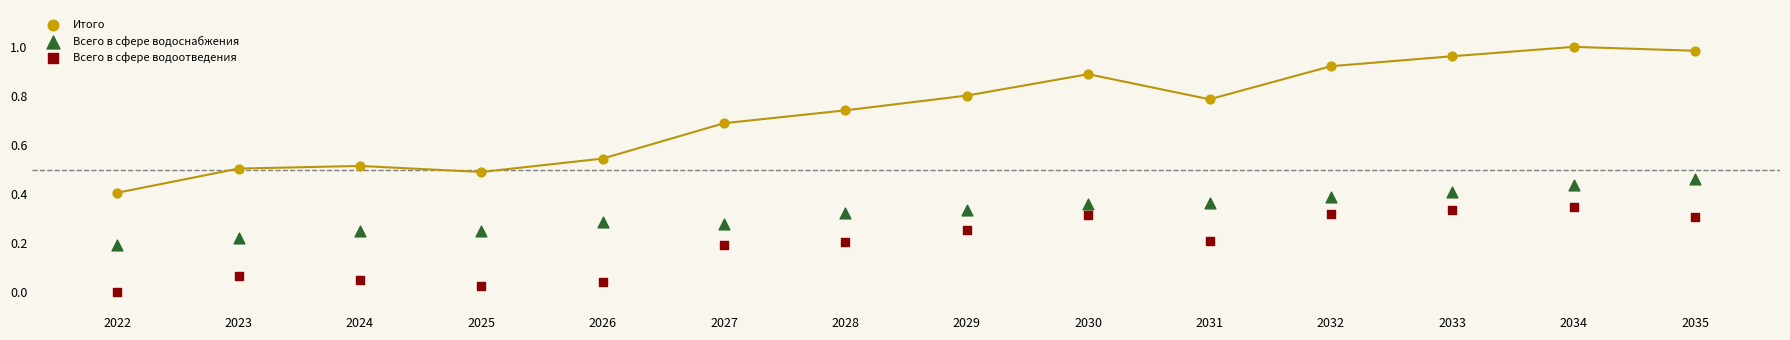

Which series contains the highest Y value?

Итого